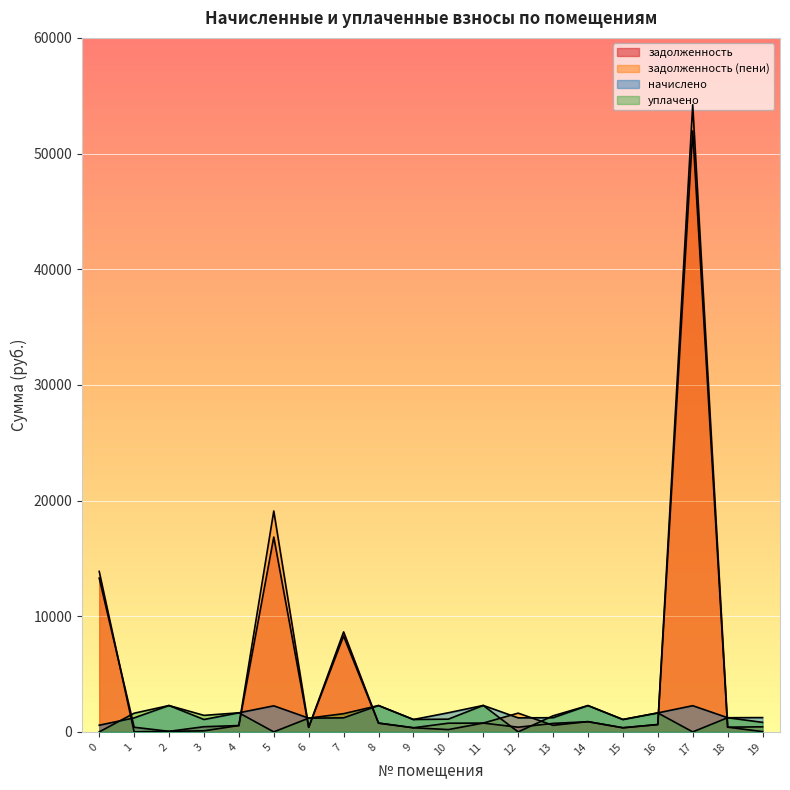

At which category is the sum across all series the highest?

17